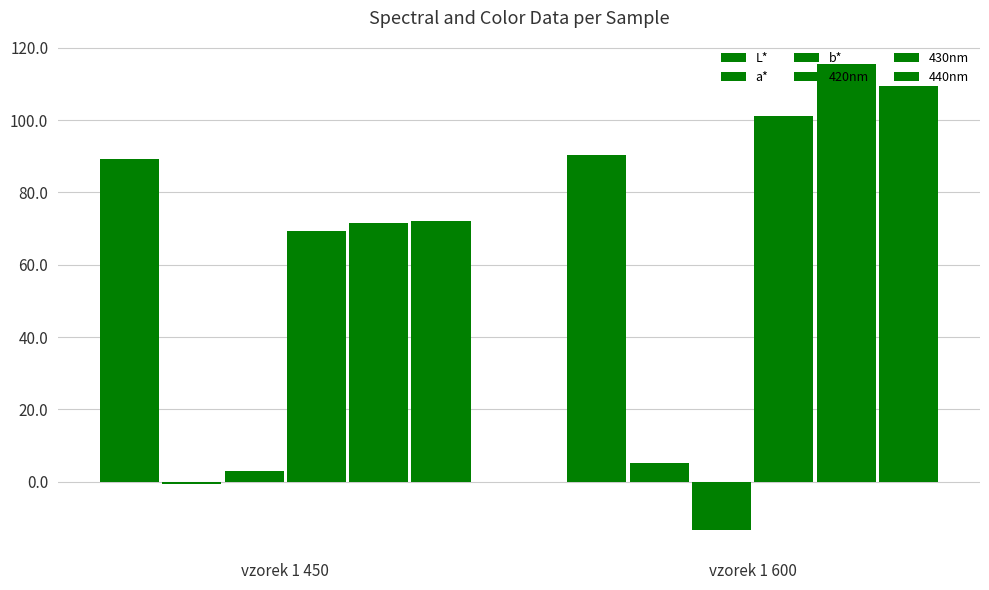

What value does the L* series have at vzorek 1 600?

90.5